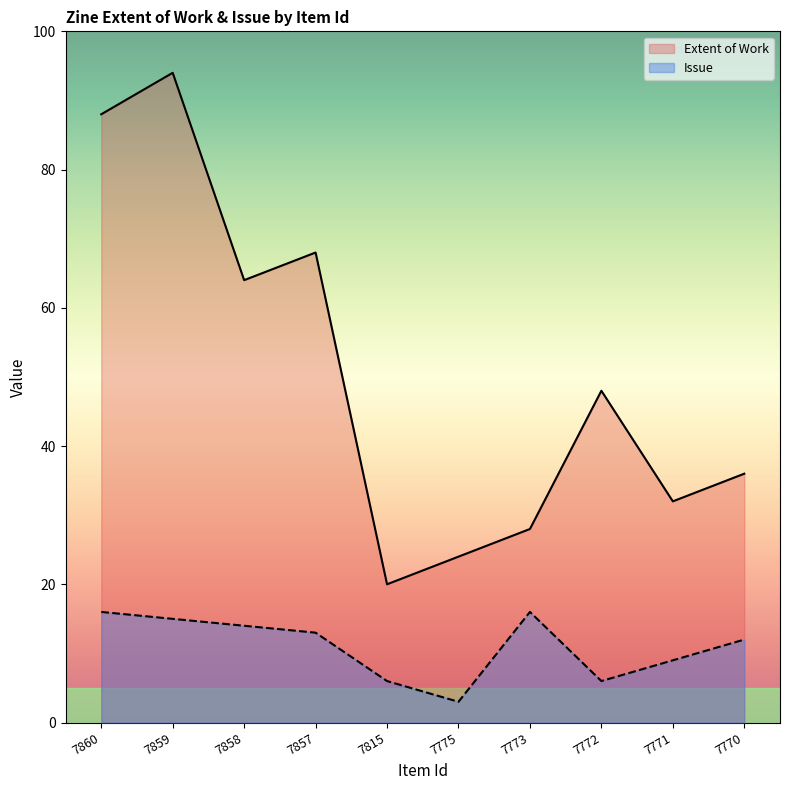

How many values in the Extent of Work series exceed 48?

4